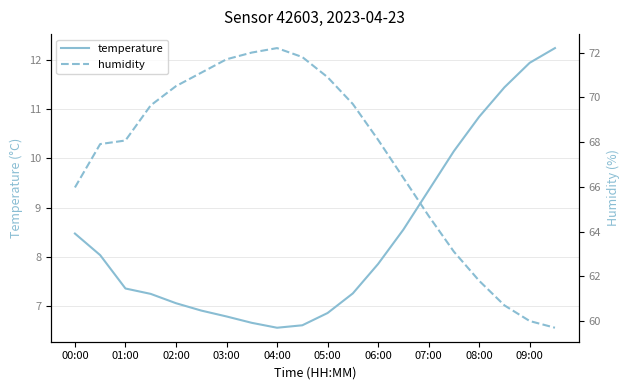

True or false: temperature and humidity cross at least once.

False